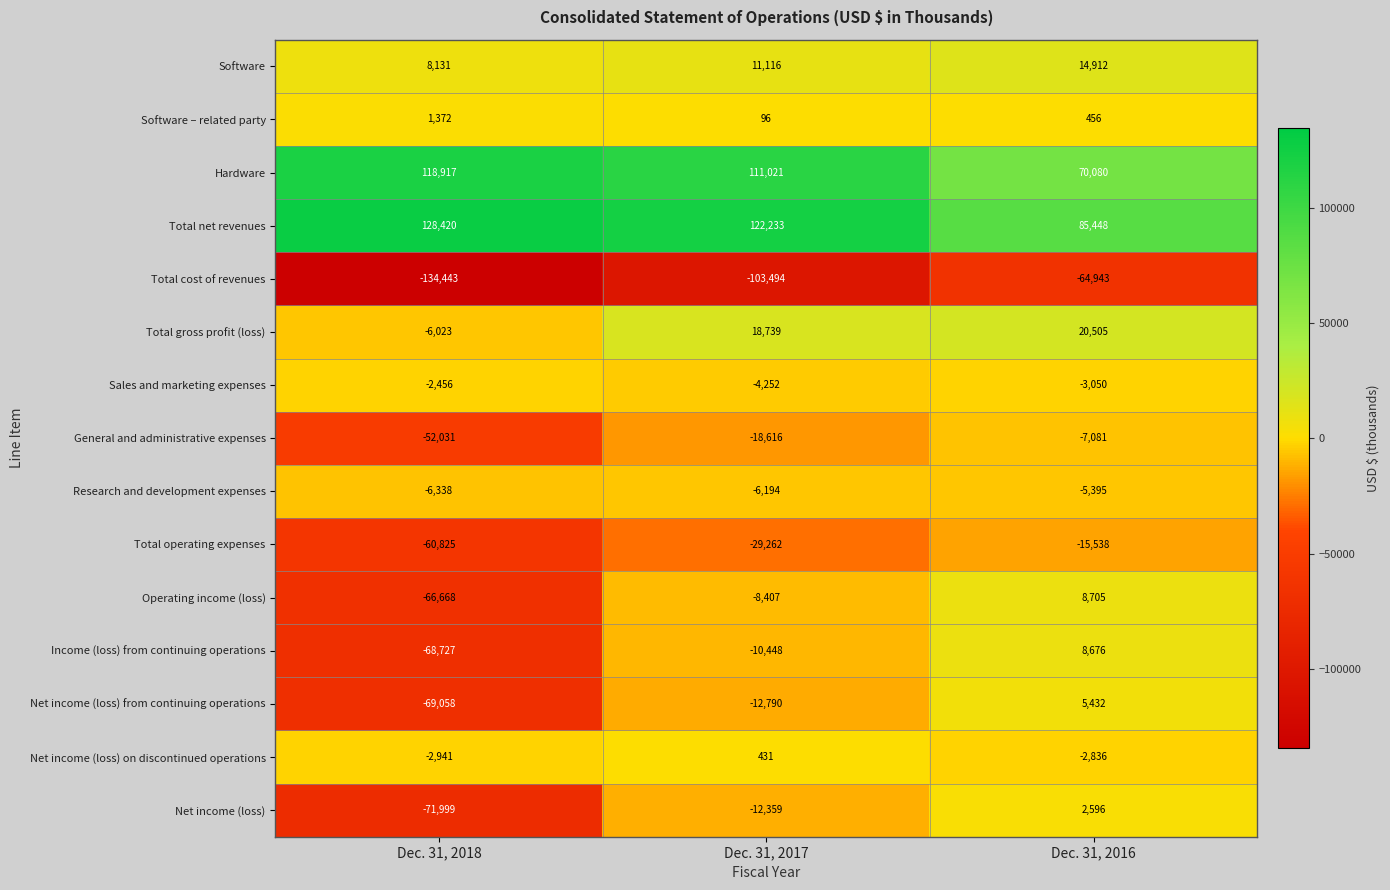

At Dec. 31, 2018, list the series in order from smallest to largest.

Total cost of revenues, Net income (loss), Net income (loss) from continuing operations, Income (loss) from continuing operations, Operating income (loss), Total operating expenses, General and administrative expenses, Research and development expenses, Total gross profit (loss), Net income (loss) on discontinued operations, Sales and marketing expenses, Software – related party, Software, Hardware, Total net revenues